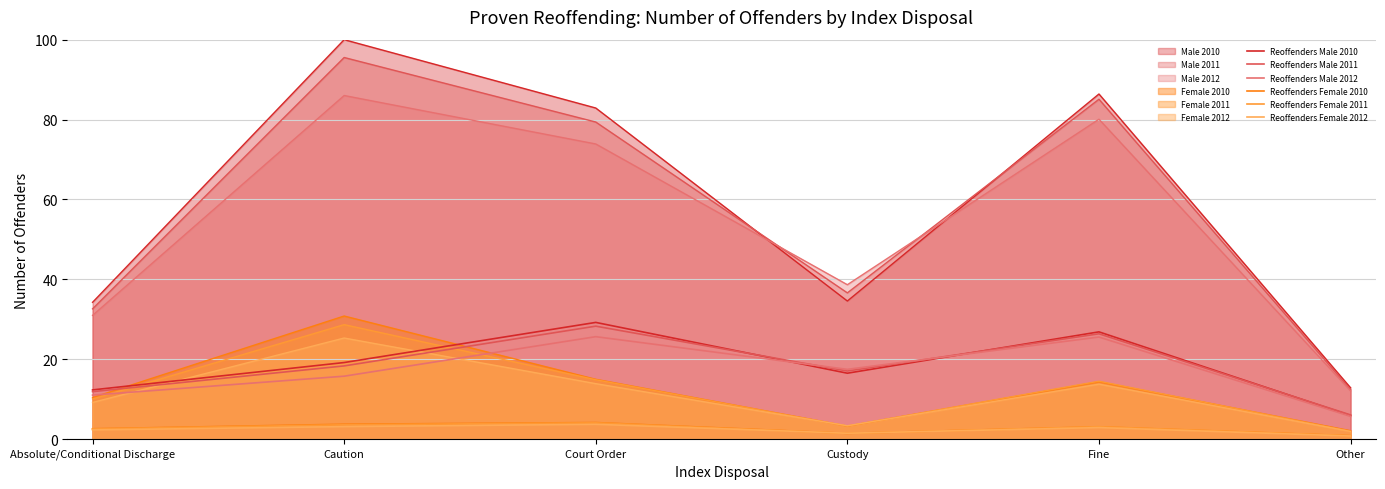

True or false: Reoffenders Female 2012 and Reoffenders Male 2012 intersect in this chart.

False